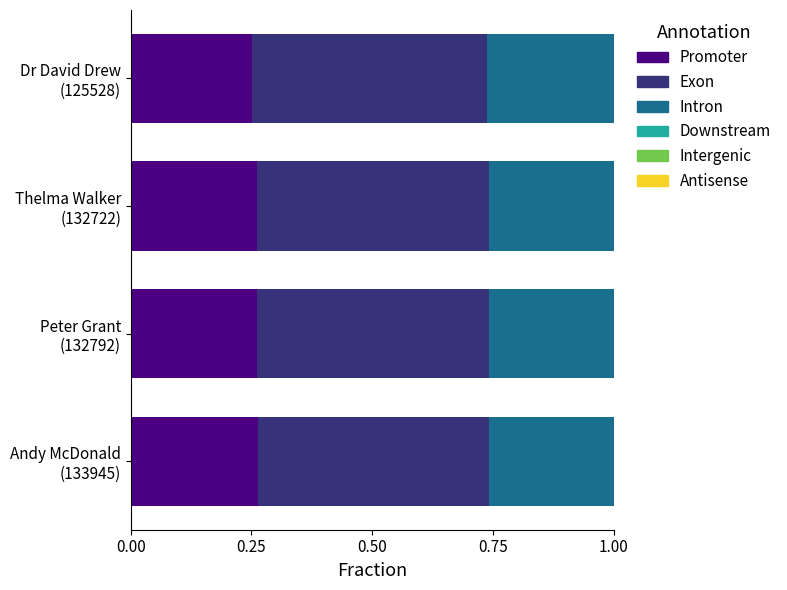

What is the sum of all Promoter values?

1.0